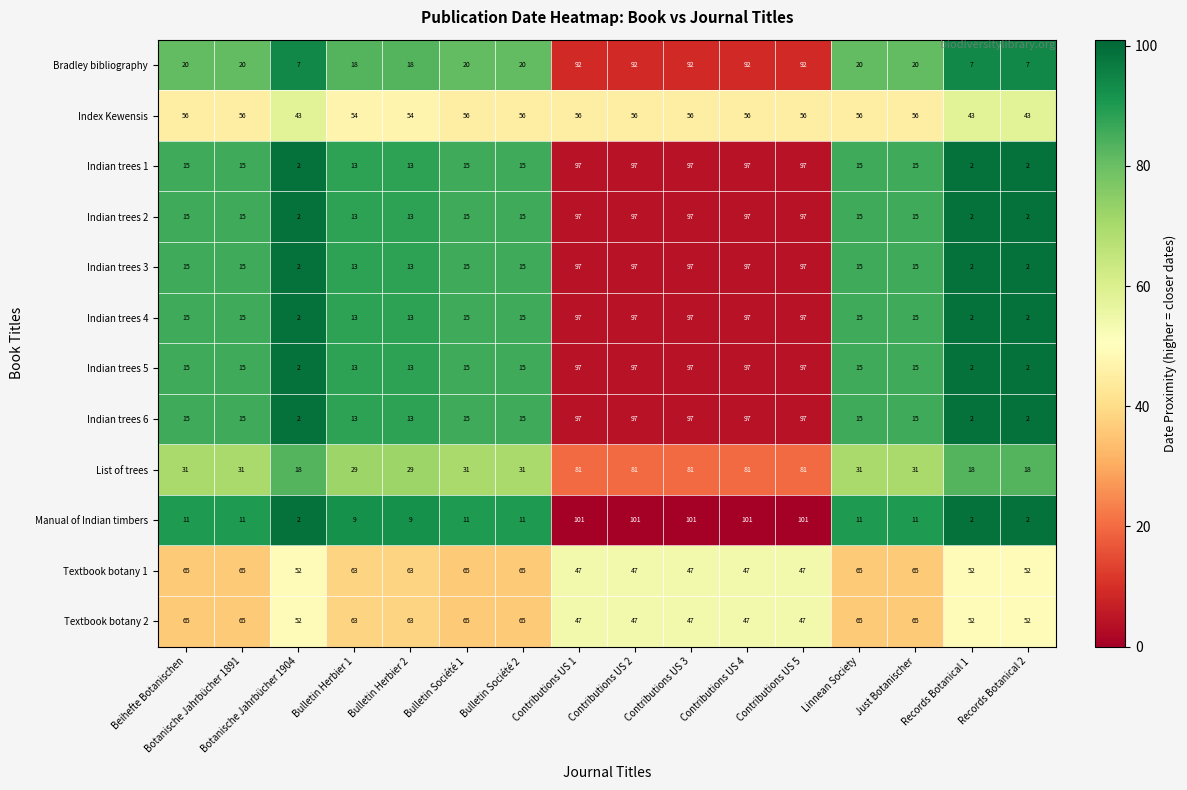

How many data points does each series have?

16